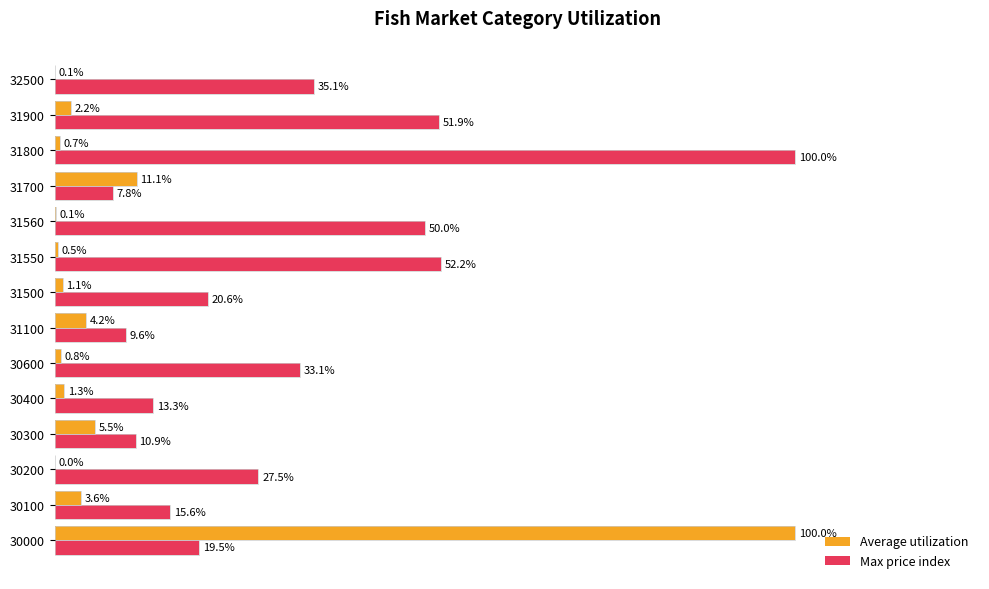

Which series has the largest total across all categories?

Max price index